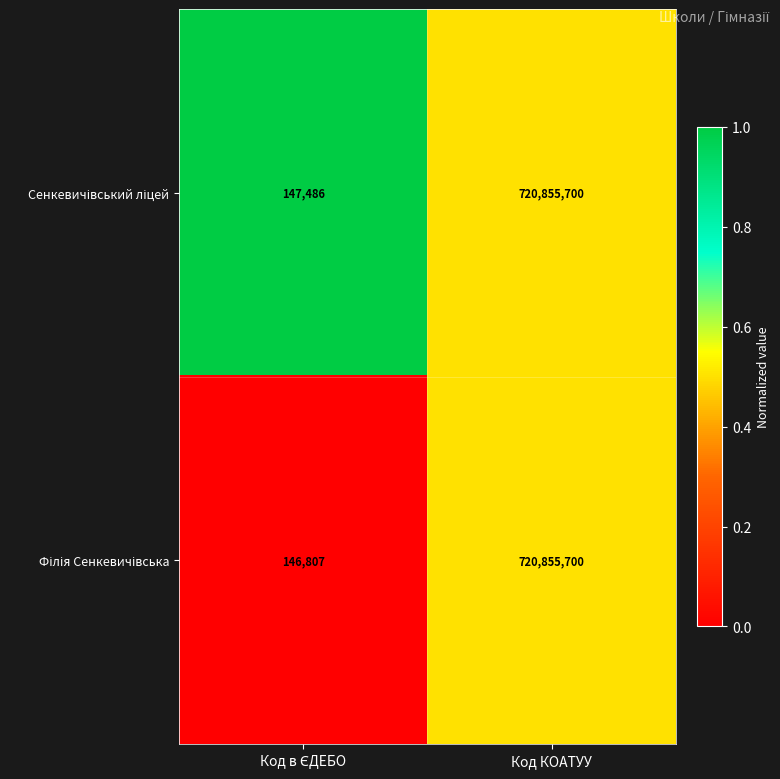

What is the greatest value displayed?

720855700